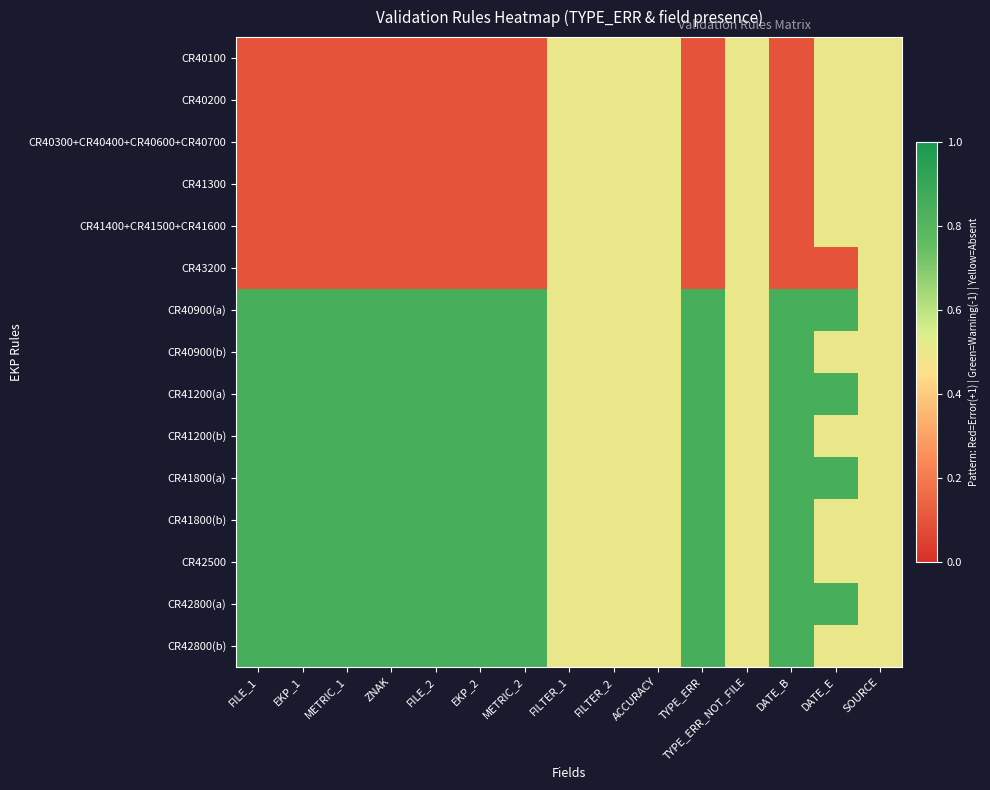

Rank the series at FILTER_1 from lowest to highest value.

CR40100, CR40200, CR40300+CR40400+CR40600+CR40700, CR41300, CR41400+CR41500+CR41600, CR43200, CR40900(a), CR40900(b), CR41200(a), CR41200(b), CR41800(a), CR41800(b), CR42500, CR42800(a), CR42800(b)